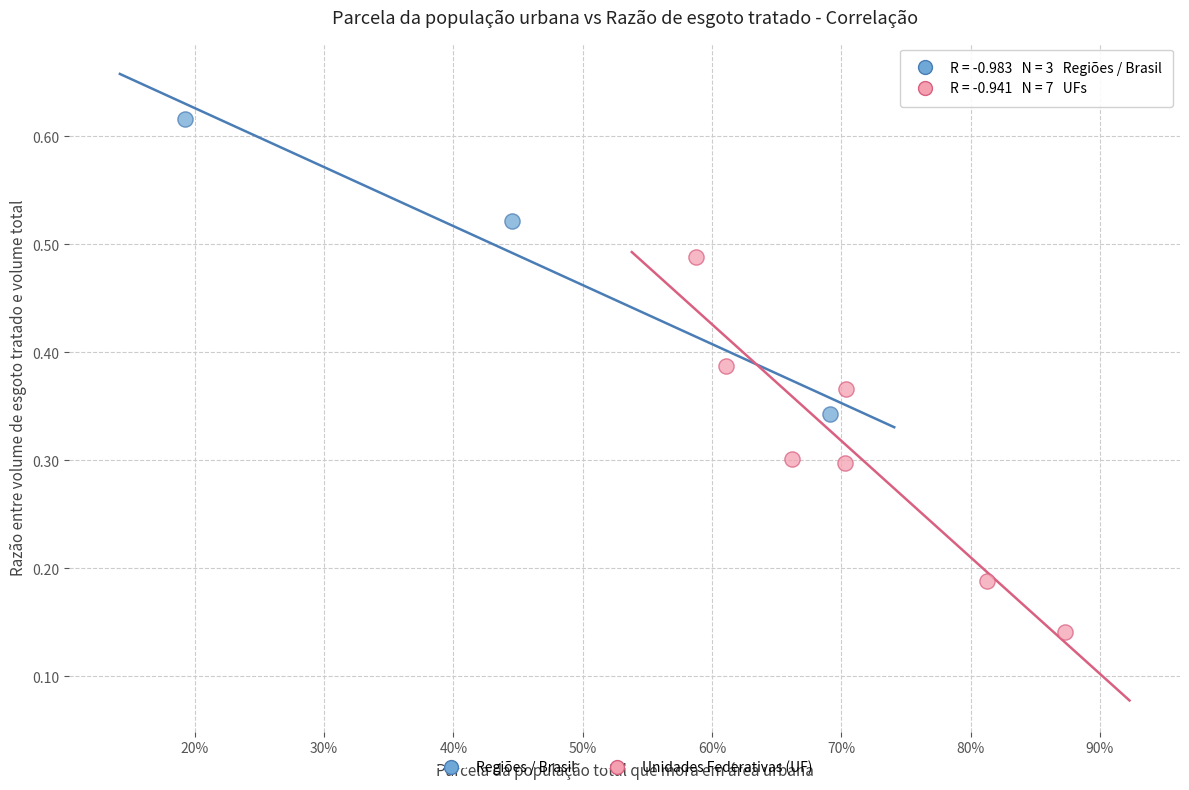

Which series reaches the minimum Y coordinate?

Unidades Federativas (UF)